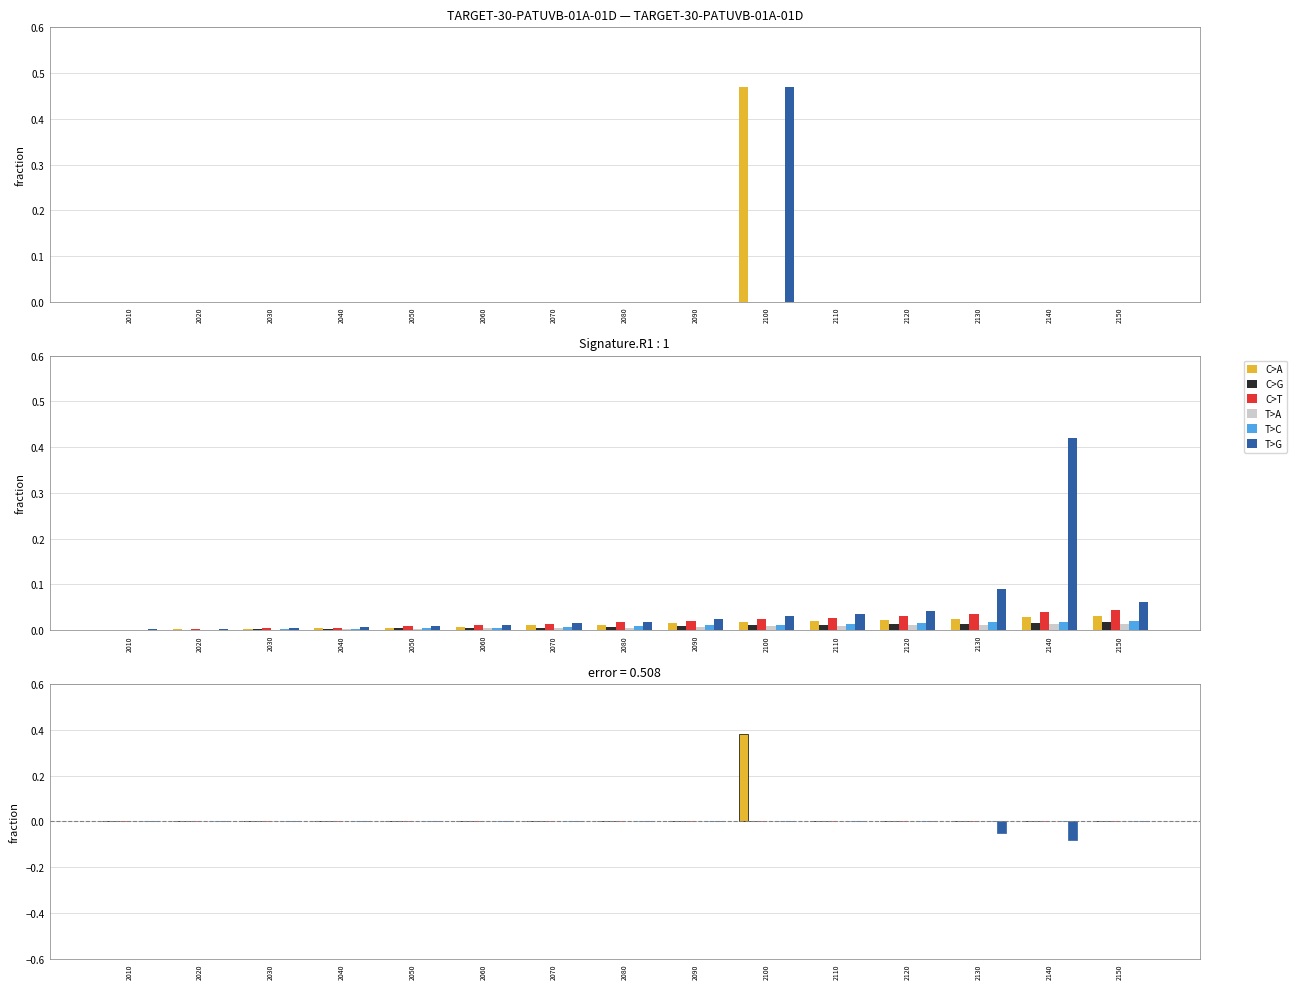

Reading left to right, transcribe all the data shown in this chart.

C>A: 2010=0.0	2020=0.0	2030=0.0	2040=0.0	2050=0.0	2060=0.0	2070=0.0	2080=0.0	2090=0.0	2100=0.4	2110=0.0	2120=0.0	2130=0.0	2140=0.0	2150=0.0
C>G: 2010=0.0	2020=0.0	2030=0.0	2040=0.0	2050=0.0	2060=0.0	2070=0.0	2080=0.0	2090=0.0	2100=0.0	2110=0.0	2120=0.0	2130=0.0	2140=0.0	2150=0.0
C>T: 2010=0.0	2020=0.0	2030=0.0	2040=0.0	2050=0.0	2060=0.0	2070=0.0	2080=0.0	2090=0.0	2100=0.0	2110=0.0	2120=0.0	2130=0.0	2140=0.0	2150=0.0
T>A: 2010=0.0	2020=0.0	2030=0.0	2040=0.0	2050=0.0	2060=0.0	2070=0.0	2080=0.0	2090=0.0	2100=0.0	2110=0.0	2120=0.0	2130=0.0	2140=0.0	2150=0.0
T>C: 2010=0.0	2020=0.0	2030=0.0	2040=0.0	2050=0.0	2060=0.0	2070=0.0	2080=0.0	2090=0.0	2100=0.0	2110=0.0	2120=0.0	2130=0.0	2140=0.0	2150=0.0
T>G: 2010=0.0	2020=0.0	2030=0.0	2040=0.0	2050=0.0	2060=0.0	2070=0.0	2080=0.0	2090=0.0	2100=0.0	2110=0.0	2120=0.0	2130=-0.1	2140=-0.1	2150=0.0